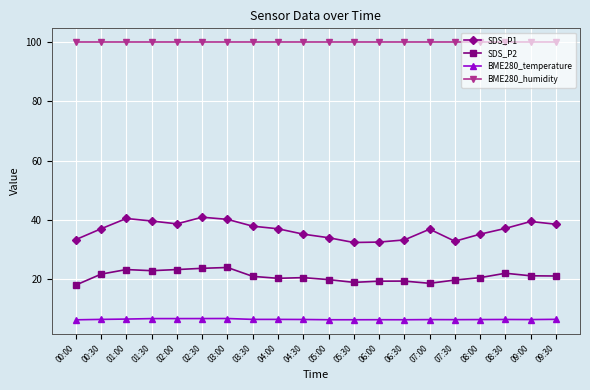

What is the smallest value displayed?

6.1